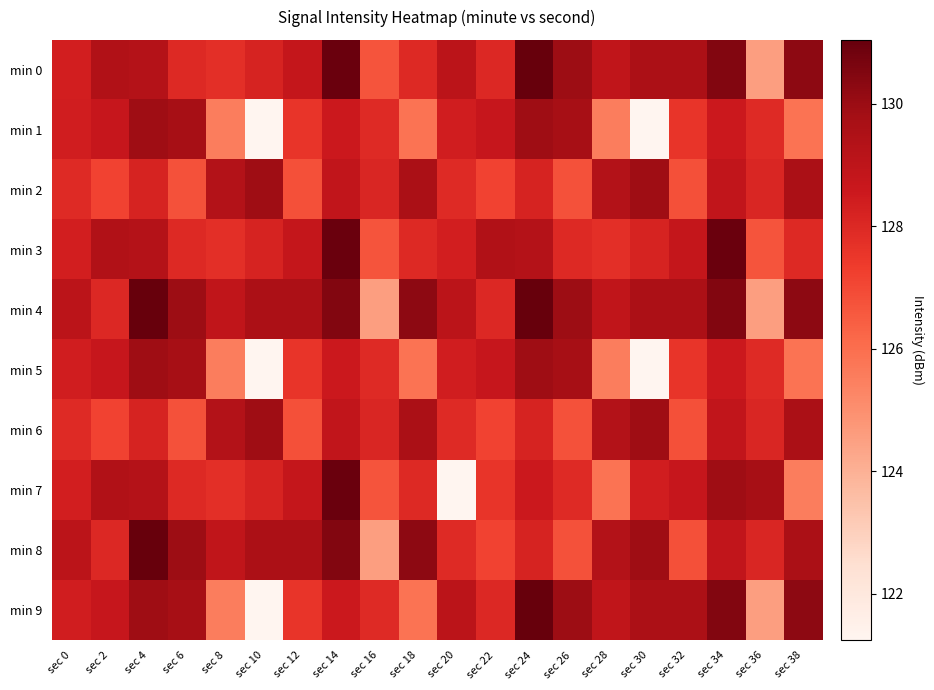

What is the difference between the highest and lowest values at sec 18?

4.4